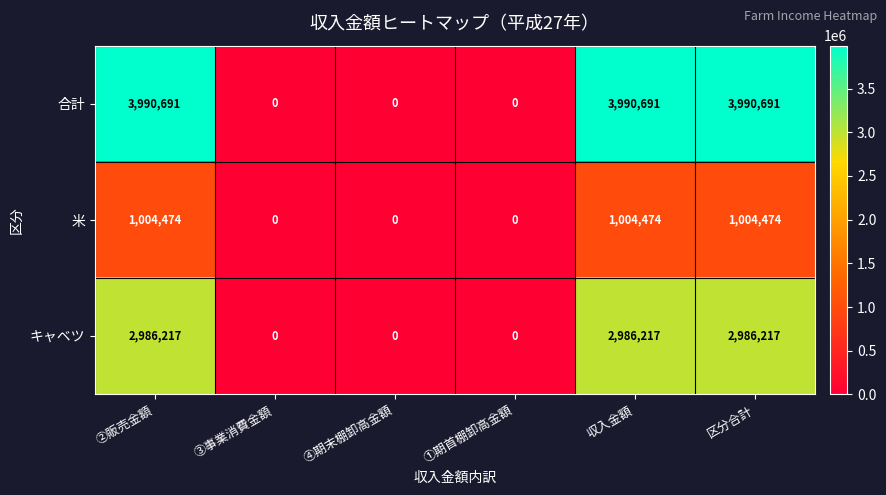

The 合計 series shows 3990691 at 区分合計. True or false?

True